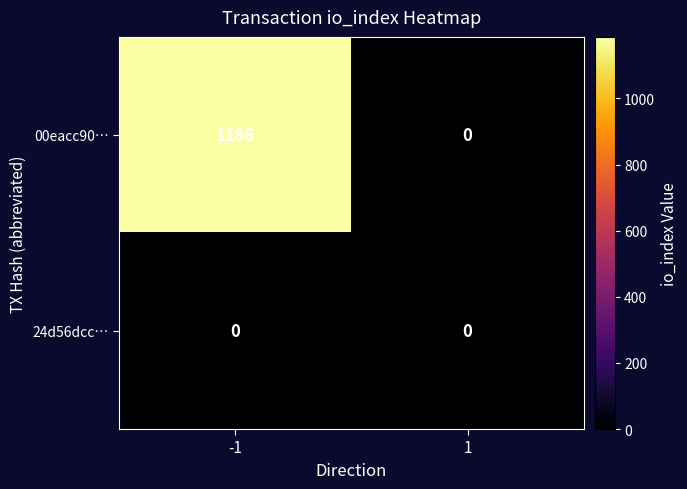

Reading right to left, transcribe all the data shown in this chart.

00eacc90…: 0	1186
24d56dcc…: 0	0